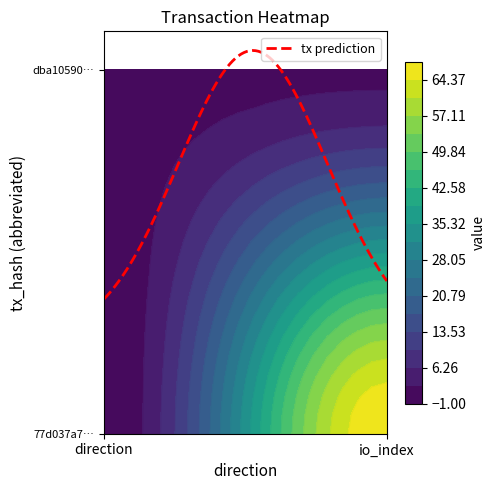

What is the sum of the 77d037a782acfcd6b2386244c2c82b90e9fb4d3 values at -1 and 1?

67